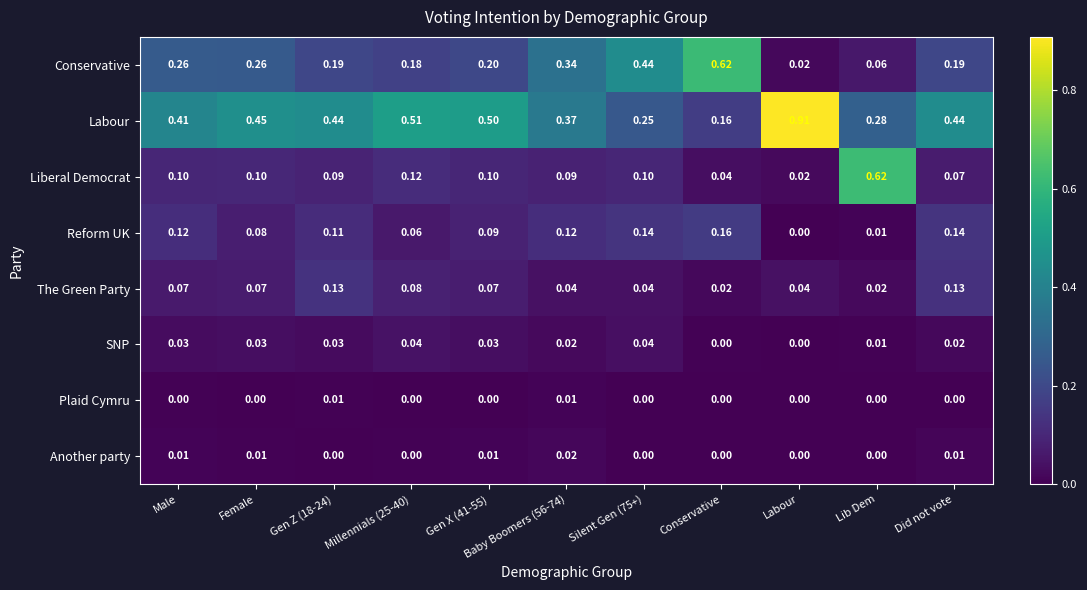

At which category does the chart reach its peak across all series?

Labour